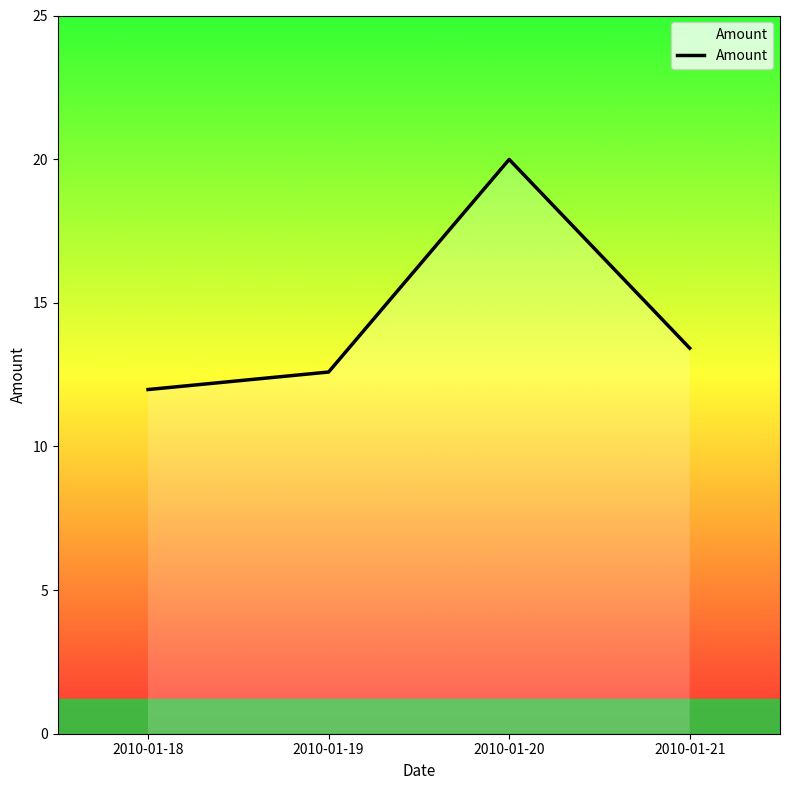

True or false: there are more than 2 points higher than both neighbors.

False